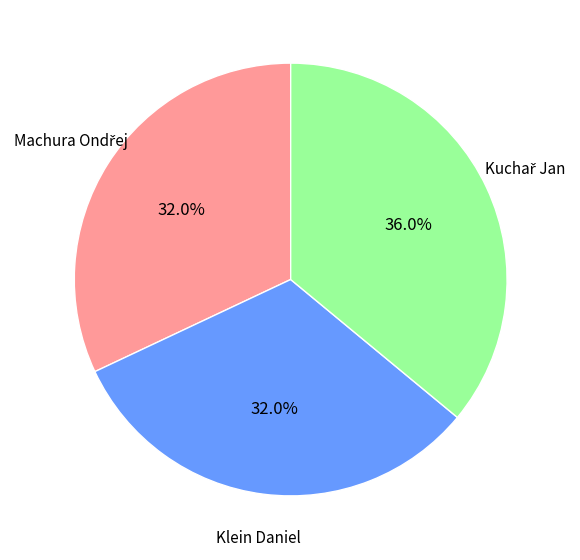

What portion of the pie excludes Klein Daniel?

68.0%